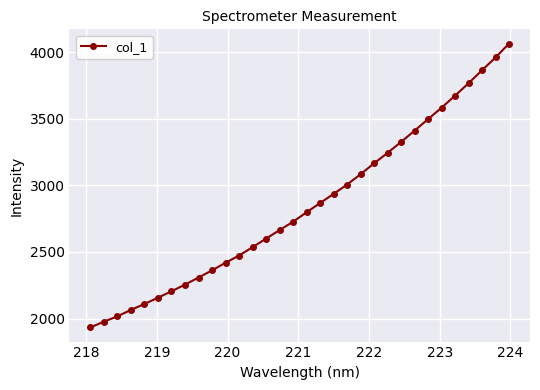

What is the smallest value displayed?

1934.0